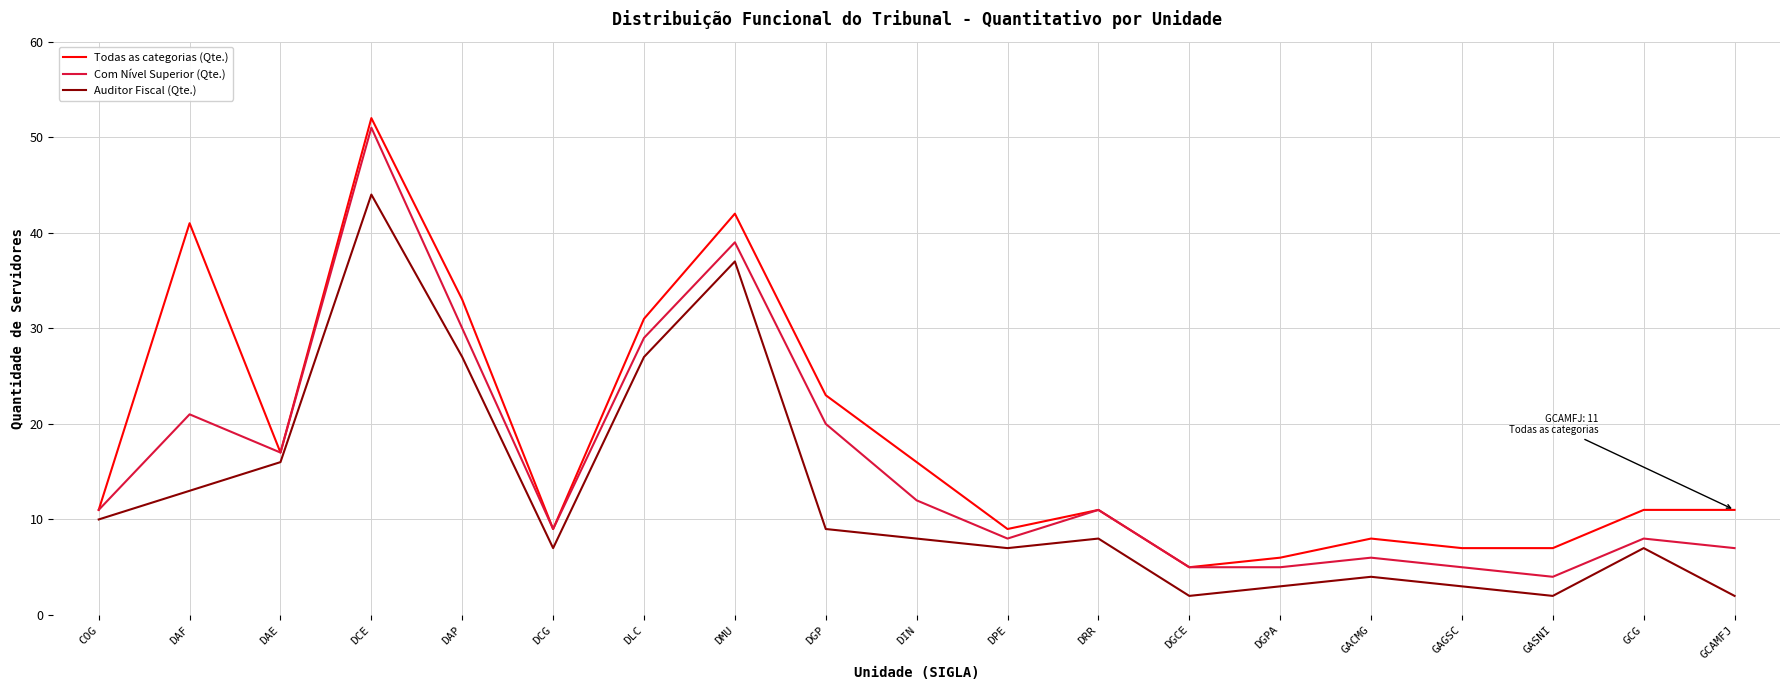

What is the smallest value displayed?

2